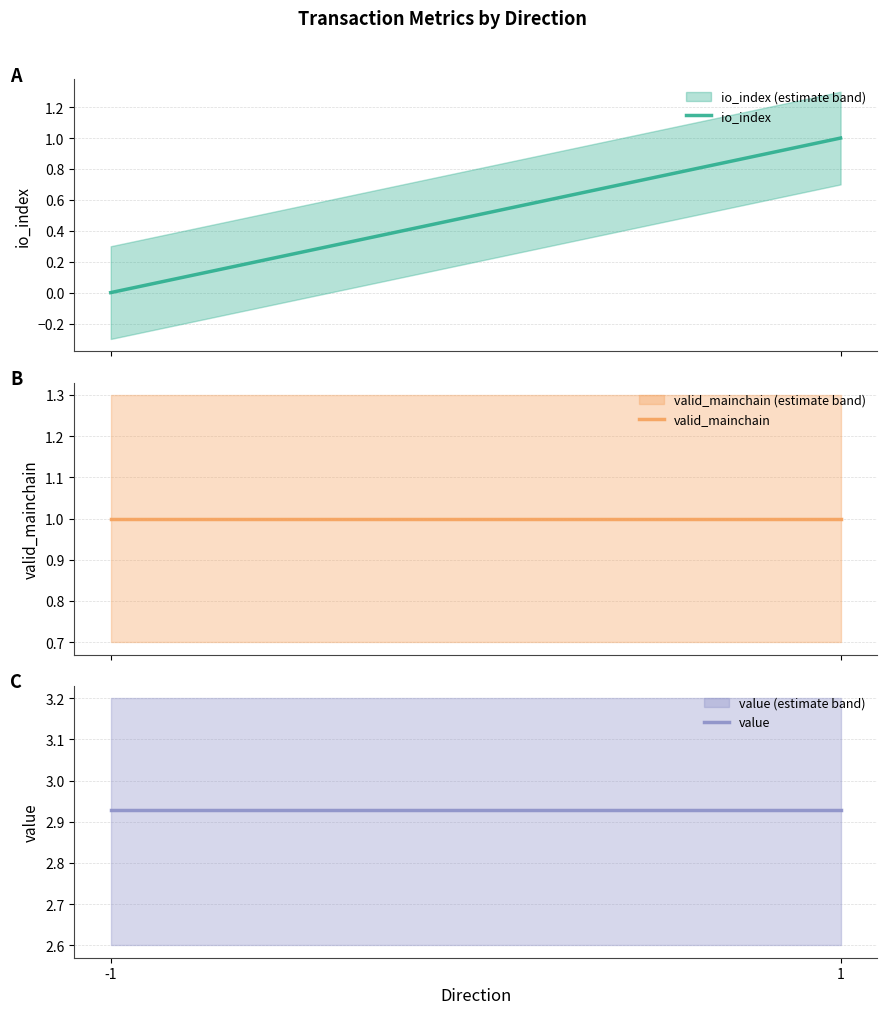

Is this an area chart (filled region under the line)?

No